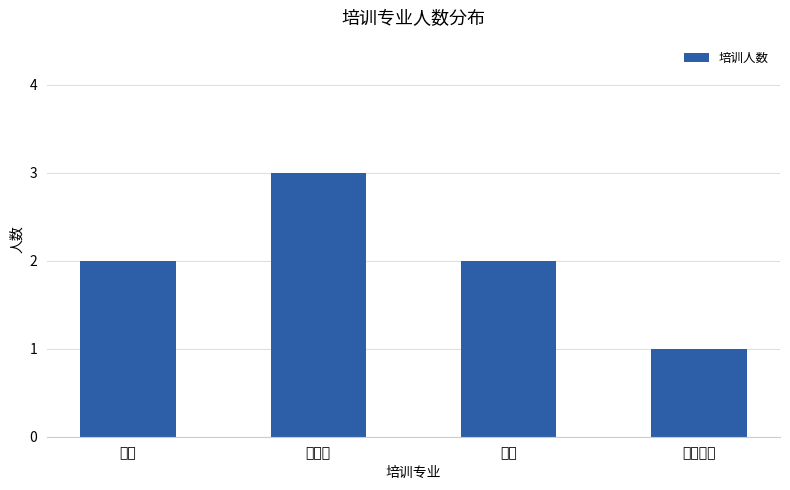

What is the smallest value displayed?

1